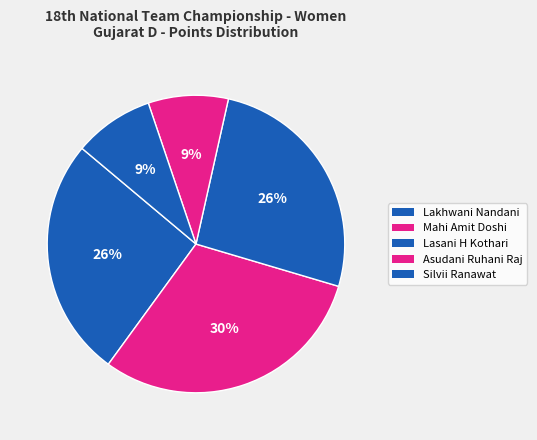

How much of the chart is everything except Silvii Ranawat?

91.3%